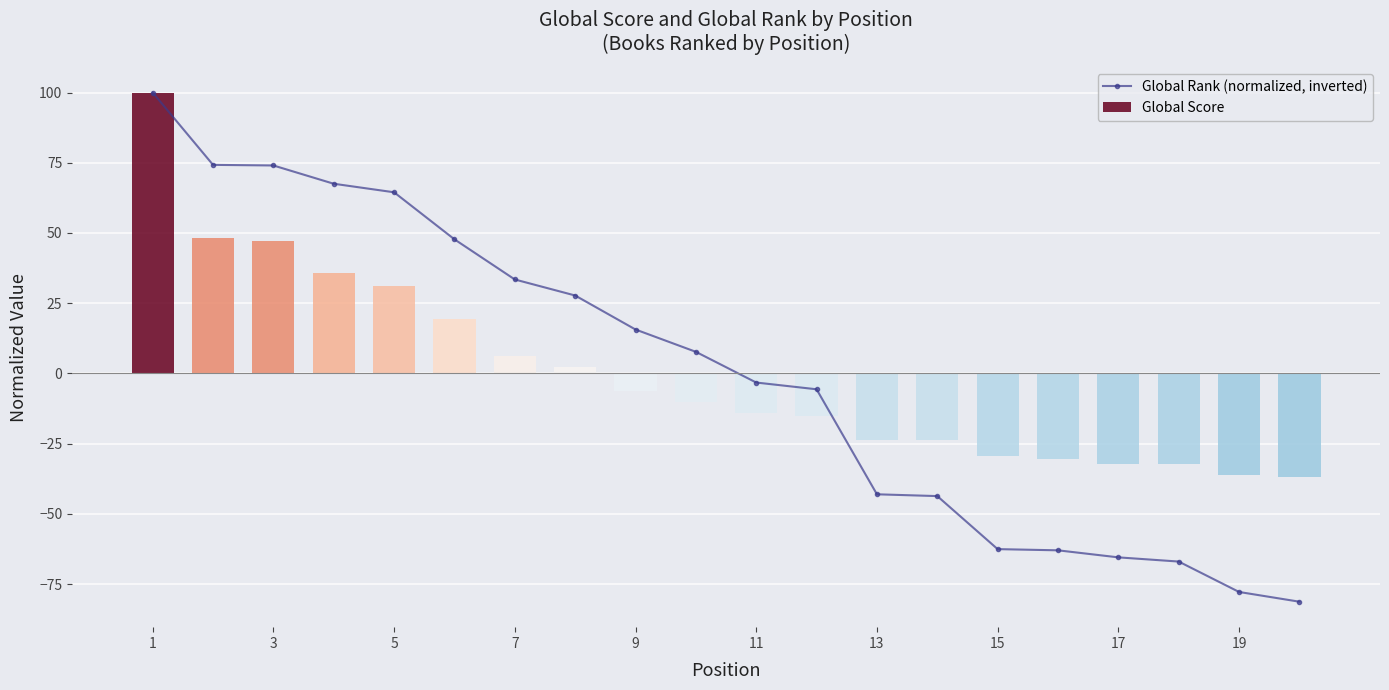

What is the maximum value for Global Rank (normalized, inverted)?

100.0